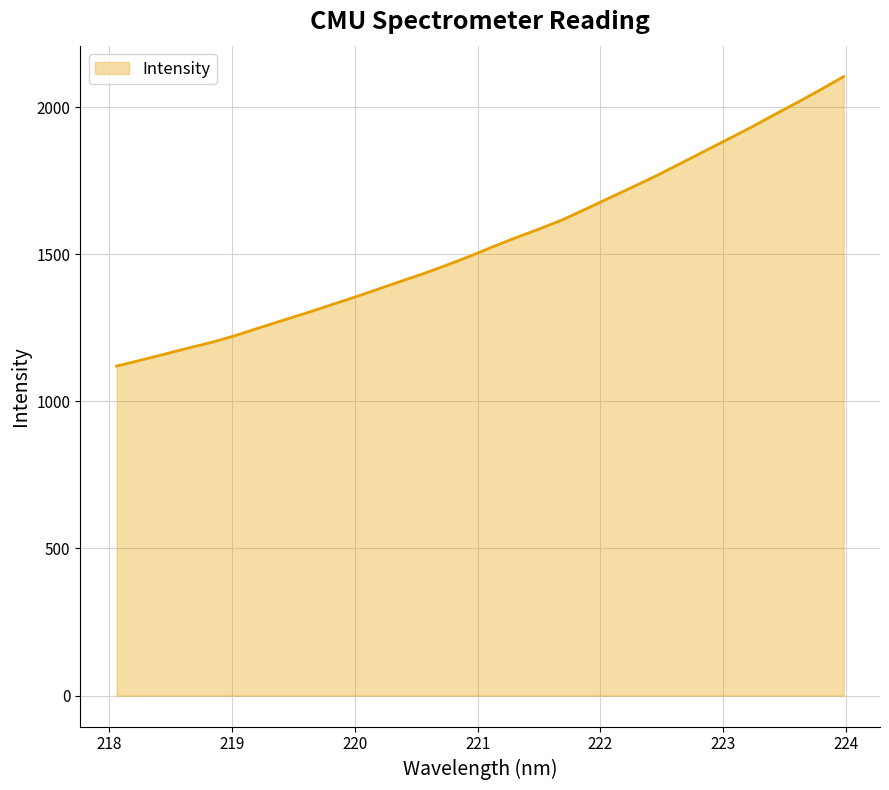

What is the smallest value displayed?

1120.0